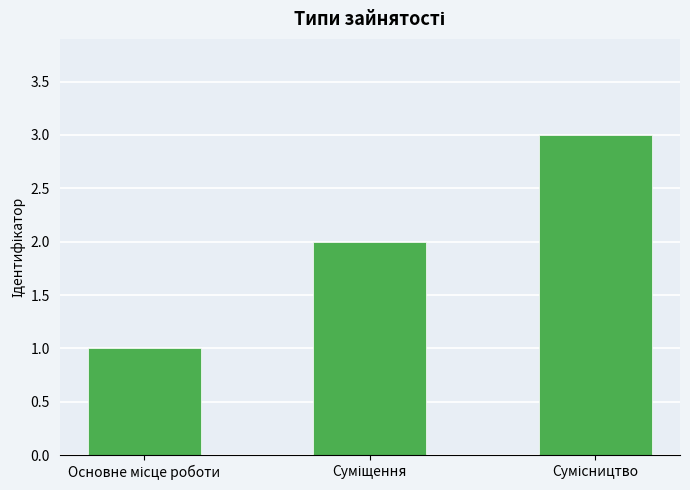

Count the values in the range 1 to 3.

3